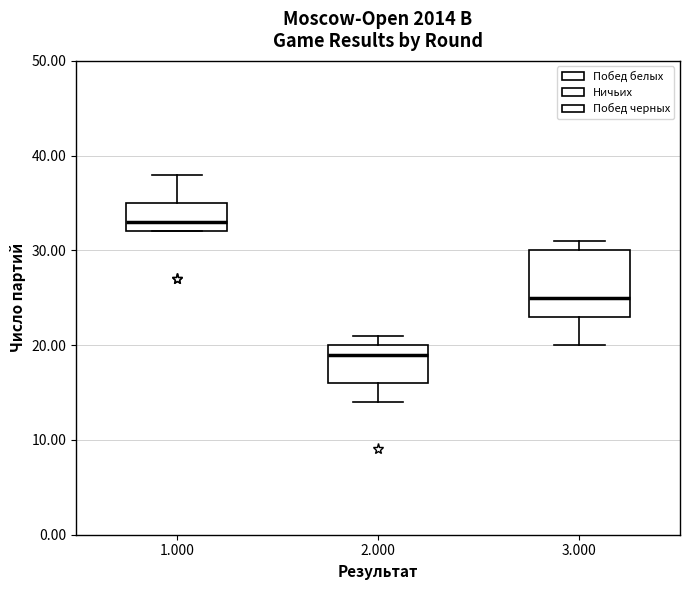

Reading left to right, transcribe this box plot: for each box, give where its median line is, the range the box spans, and where its two whiskers end, as read against the y-axis. The values are not printed on the chart, so give them approximately, as read against the axis.

1.000: median 33, box 32 to 35, whiskers 32 to 38
2.000: median 19, box 16 to 20, whiskers 14 to 21
3.000: median 25, box 23 to 30, whiskers 20 to 31